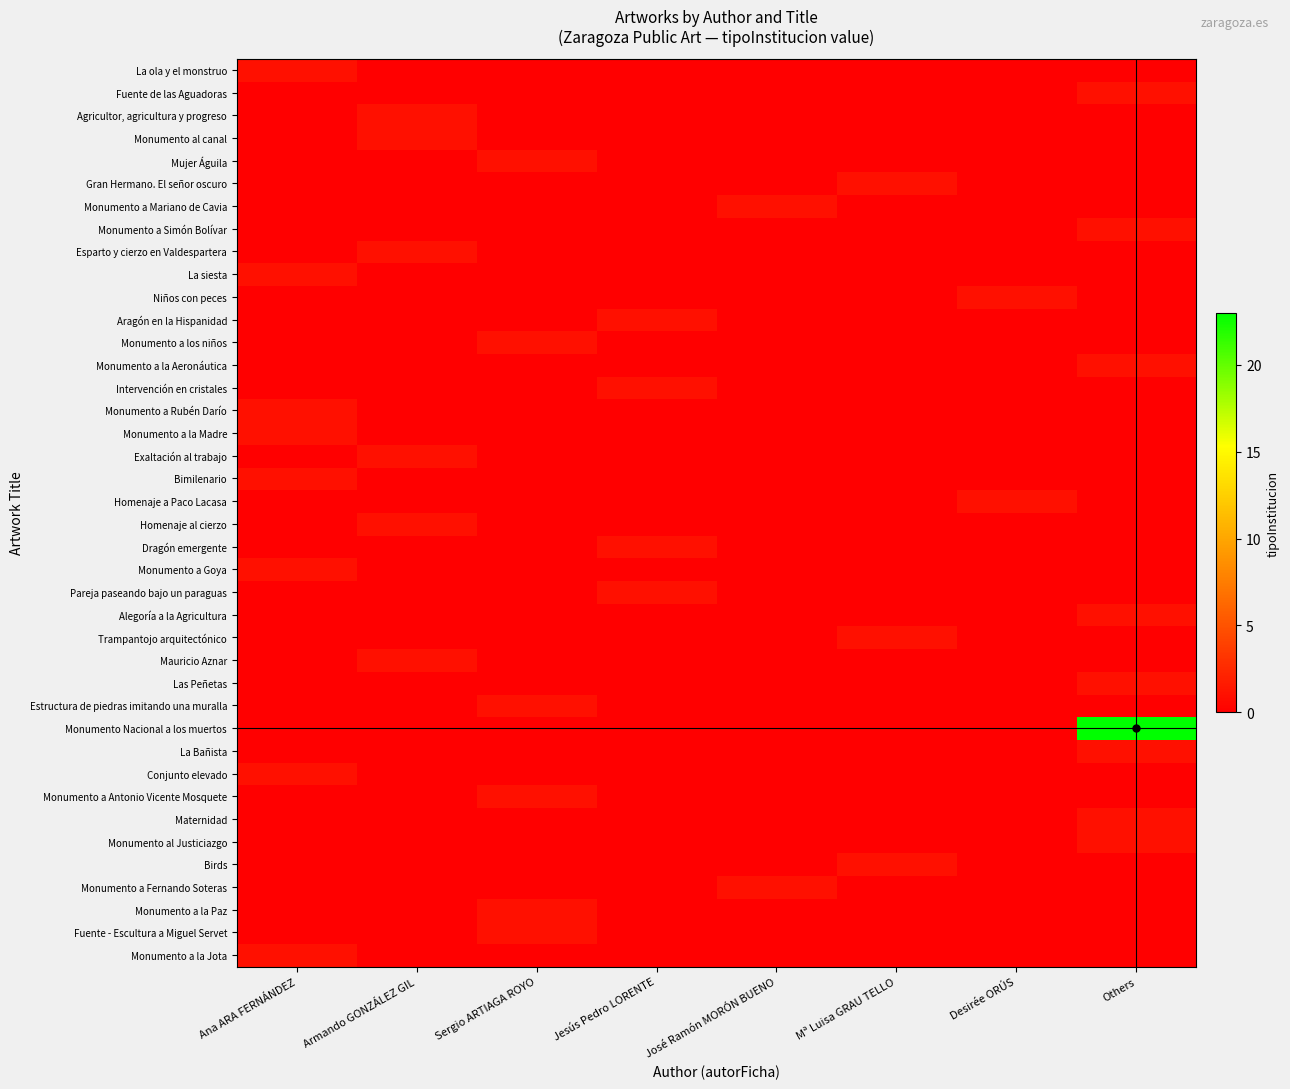

Rank the series by their maximum value, from highest to lowest.

Monumento Nacional a los muertos, La ola y el monstruo, Fuente de las Aguadoras, Agricultor, agricultura y progreso, Monumento al canal, Mujer Águila, Gran Hermano. El señor oscuro, Monumento a Mariano de Cavia, Monumento a Simón Bolívar, Esparto y cierzo en Valdespartera, La siesta, Niños con peces, Aragón en la Hispanidad, Monumento a los niños, Monumento a la Aeronáutica, Intervención en cristales, Monumento a Rubén Darío, Monumento a la Madre, Exaltación al trabajo, Bimilenario, Homenaje a Paco Lacasa, Homenaje al cierzo, Dragón emergente, Monumento a Goya, Pareja paseando bajo un paraguas, Alegoría a la Agricultura, Trampantojo arquitectónico, Mauricio Aznar, Las Peñetas, Estructura de piedras imitando una muralla, La Bañista, Conjunto elevado, Monumento a Antonio Vicente Mosquete, Maternidad, Monumento al Justiciazgo, Birds, Monumento a Fernando Soteras, Monumento a la Paz, Fuente - Escultura a Miguel Servet, Monumento a la Jota